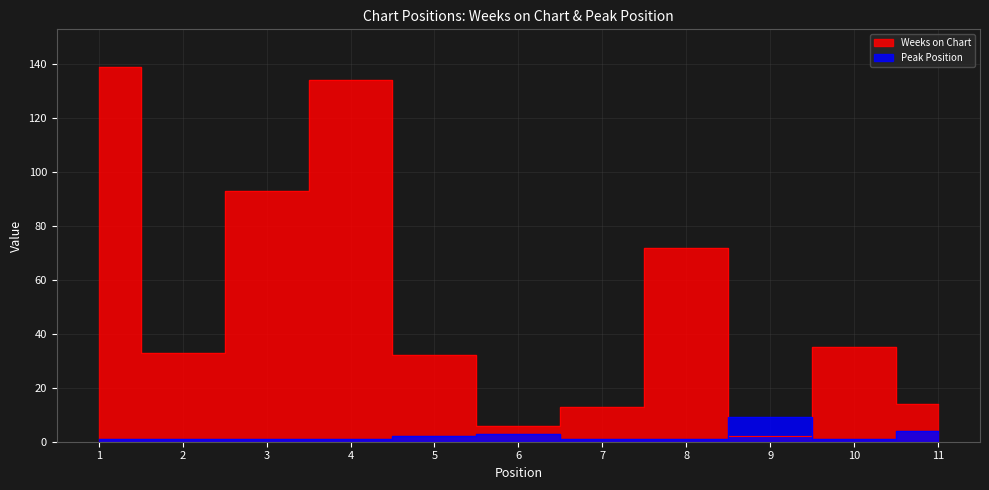

At how many categories does at least one series exceed 14?

7